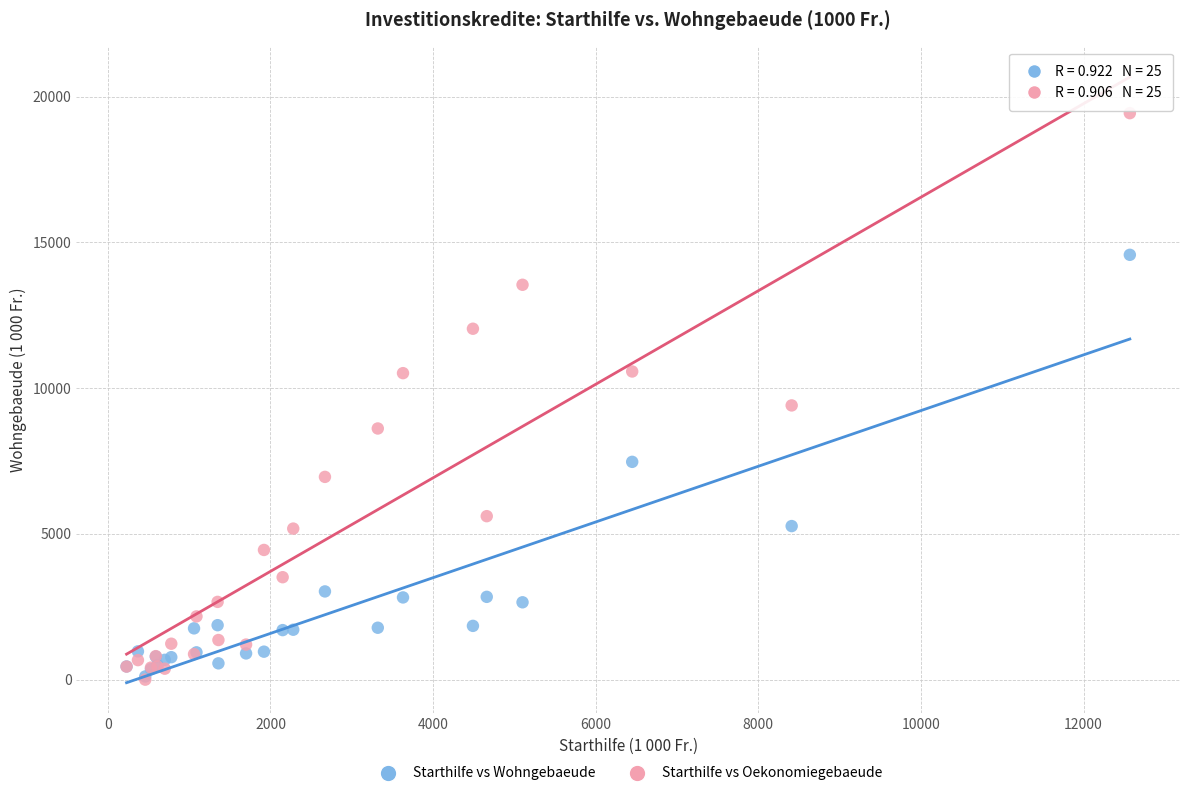

What are all the series names shown in the legend?

Starthilfe vs Wohngebaeude, Starthilfe vs Oekonomiegebaeude